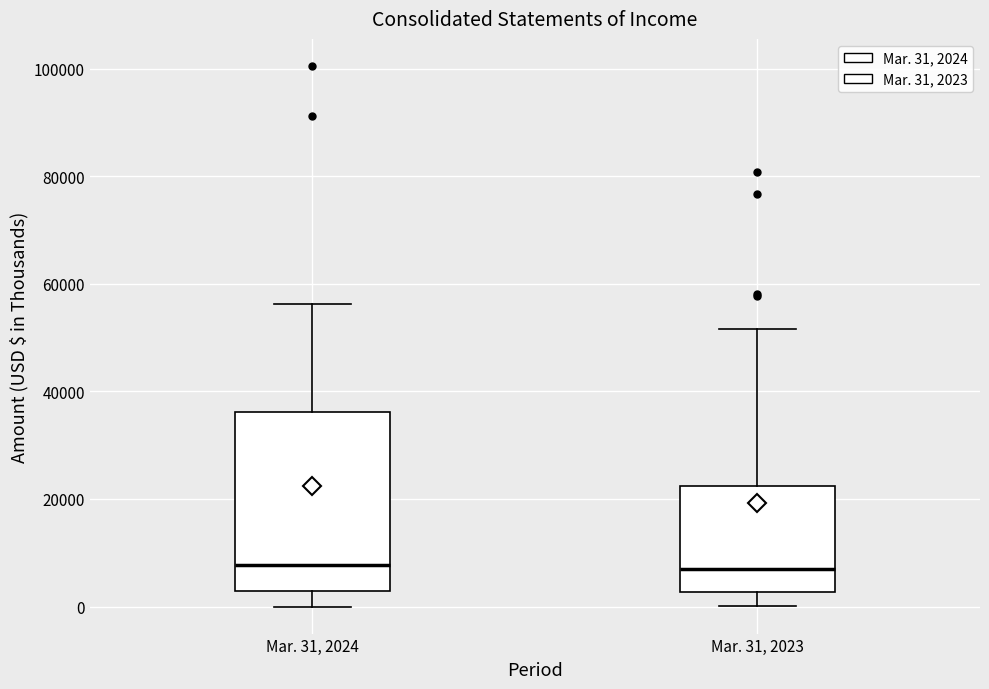

Reading left to right, read every box against the y-axis: the position of its median line, the range the box covers, and the ends of its whiskers. The values are not printed on the chart, so give them approximately, as read against the axis.

Mar. 31, 2024: median 8000, box 2000 to 36000, whiskers 0 to 56000
Mar. 31, 2023: median 6000, box 2000 to 22000, whiskers 0 to 52000